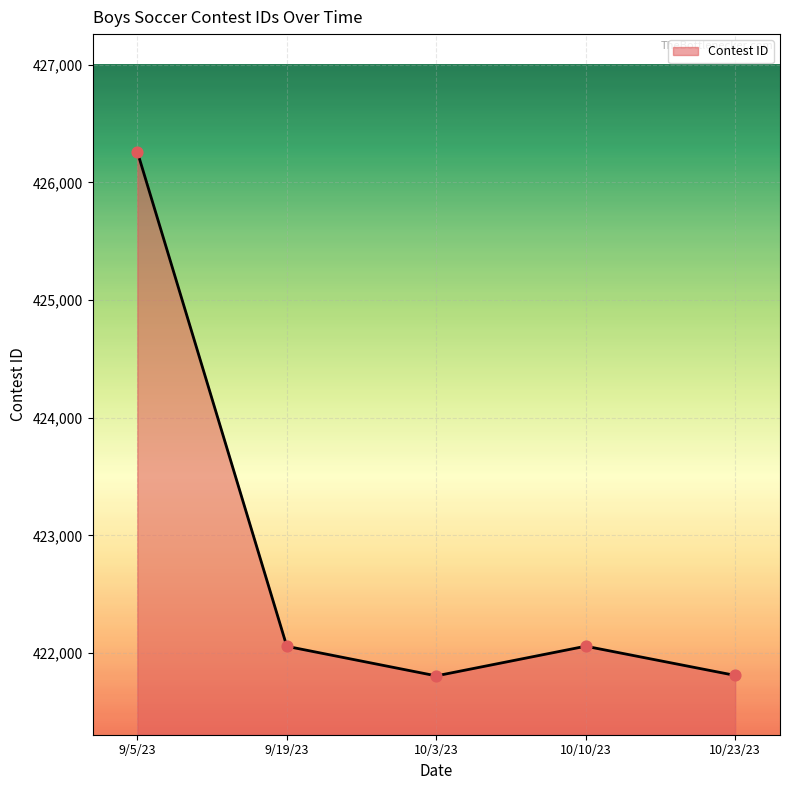

Approximately how many times larger is the value at 10/23/23 compared to 10/10/23?

1.0